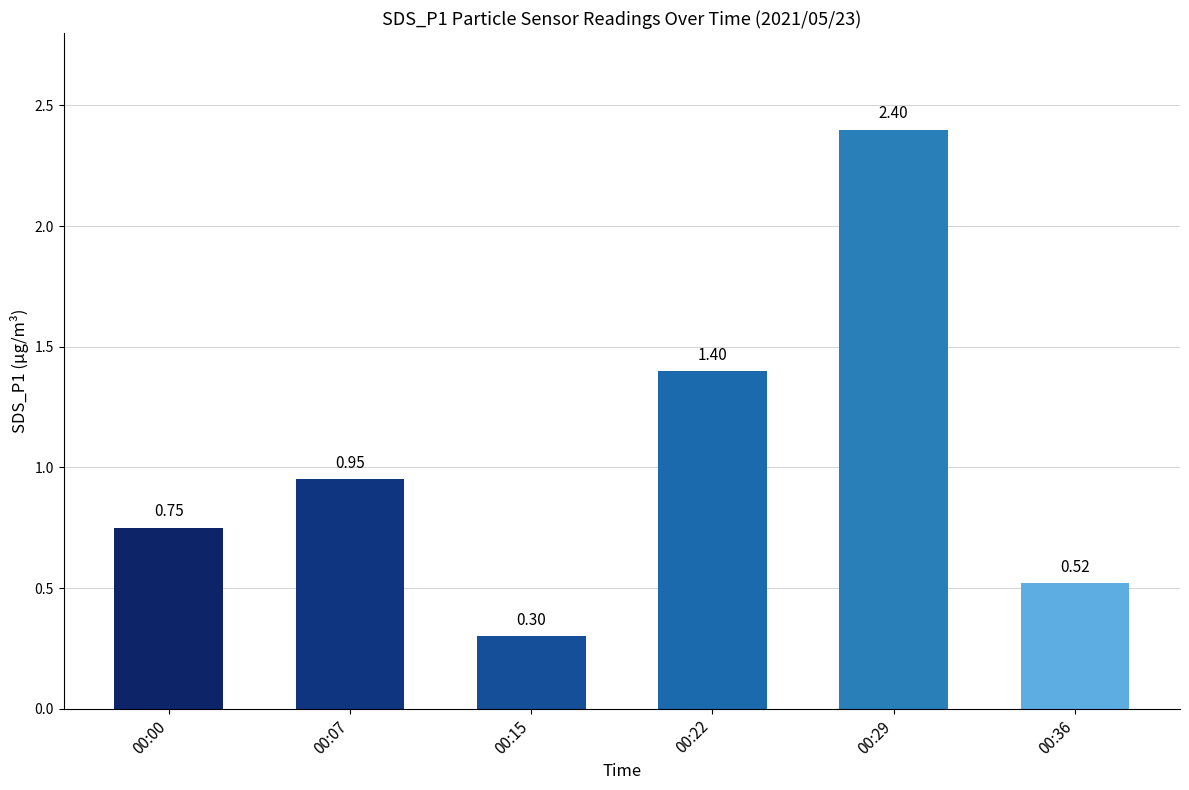

What is the greatest value displayed?

2.4